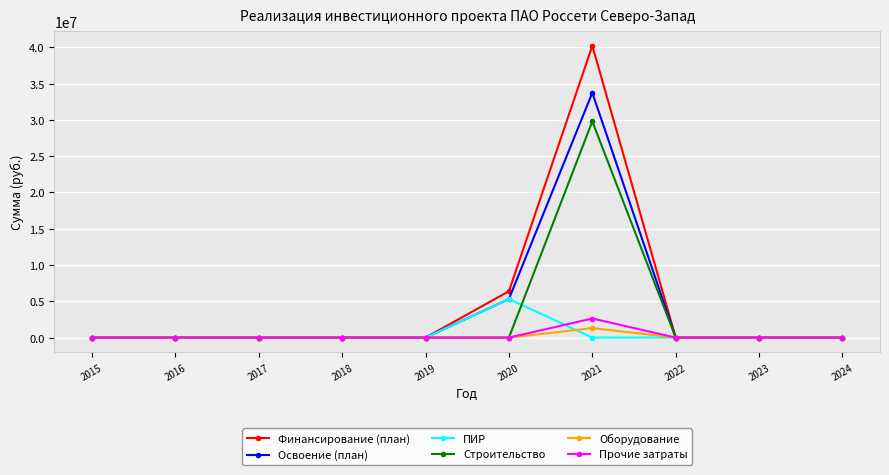

True or false: Оборудование and ПИР cross at least once.

True